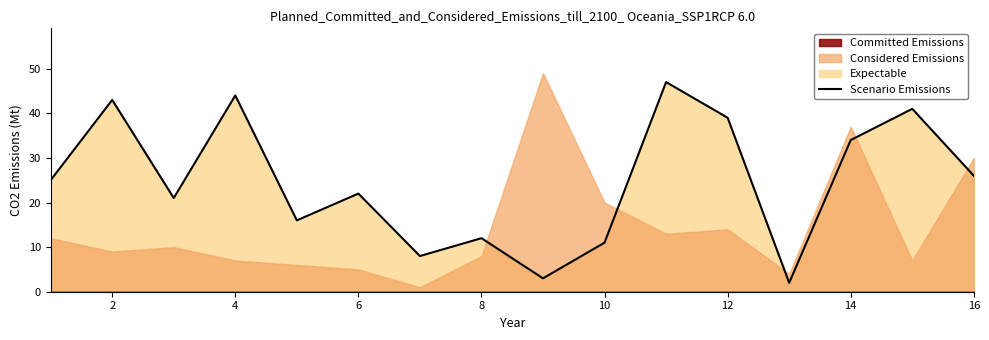

The value of Scenario Emissions at 14 is 11. True or false?

False